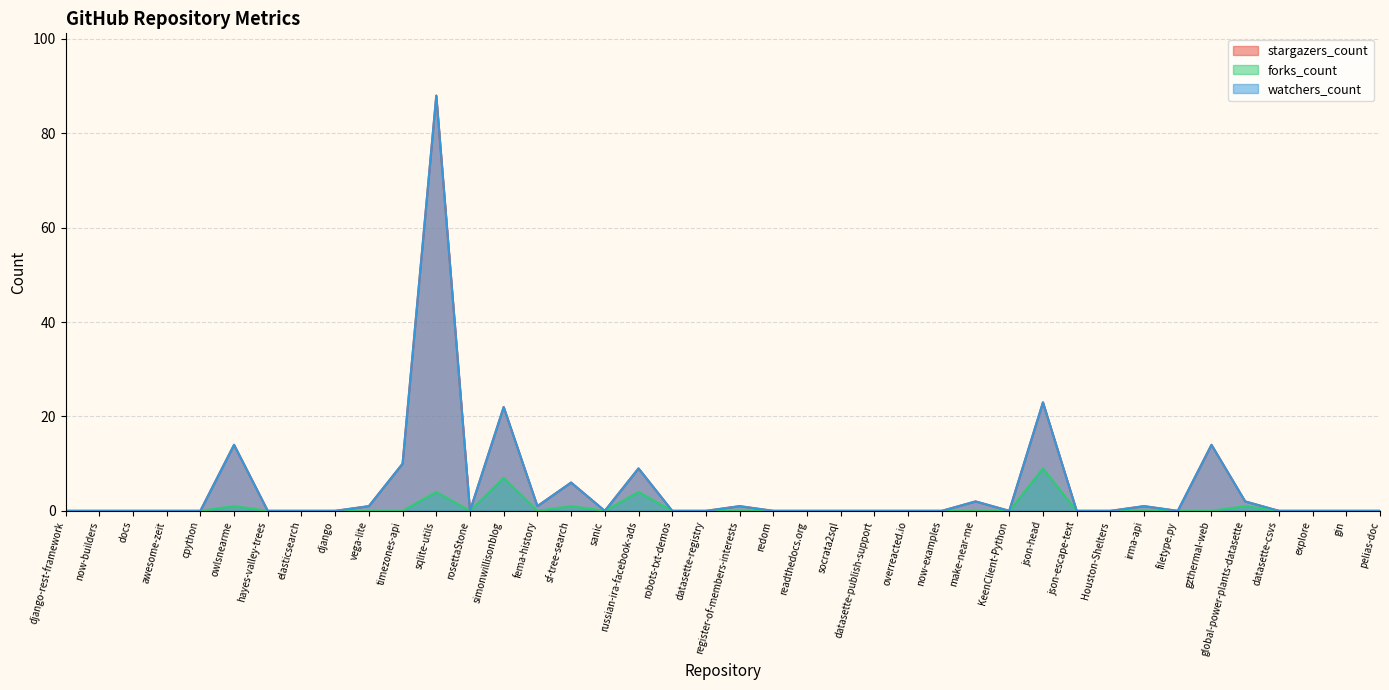

Rank the series at datasette-publish-support from highest to lowest value.

stargazers_count, forks_count, watchers_count